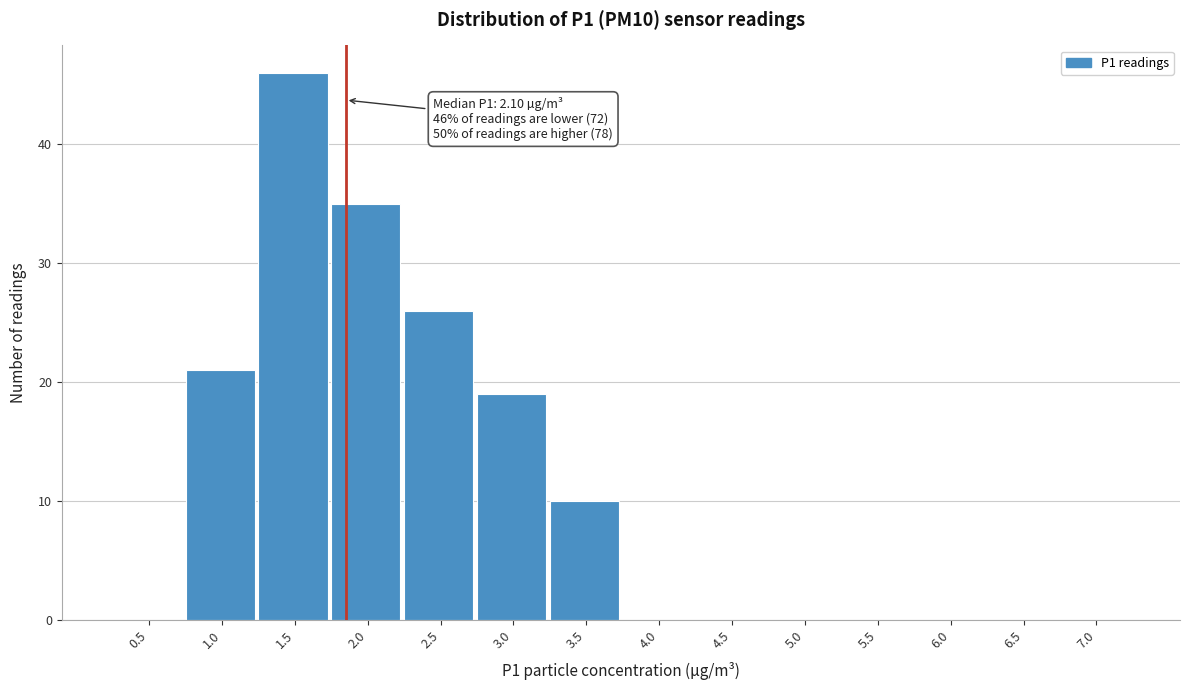

Reading left to right, extract all data points from this chart.

0.5=0	1.0=21	1.5=46	2.0=35	2.5=26	3.0=19	3.5=10	4.0=0	4.5=0	5.0=0	5.5=0	6.0=0	6.5=0	7.0=0